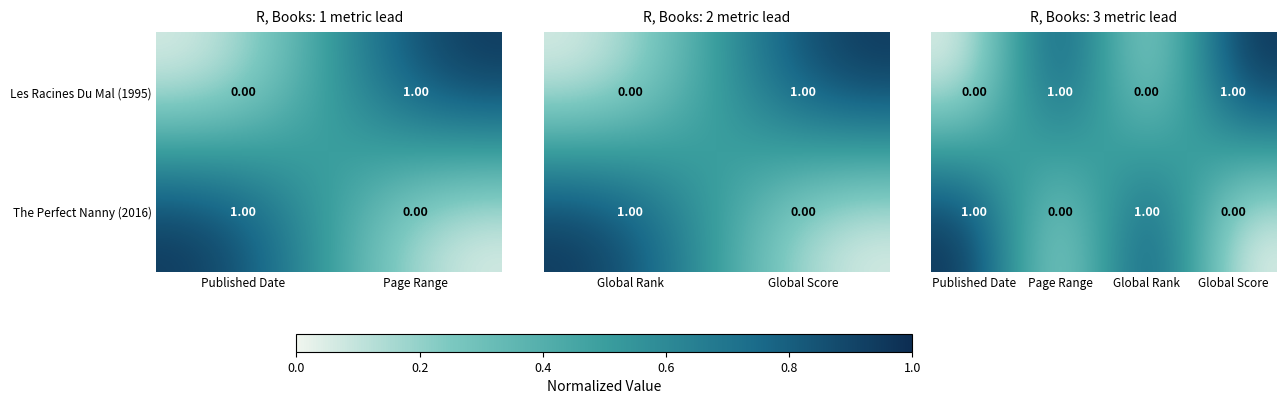

The The Perfect Nanny (2016) series shows 0 at Page Range. True or false?

True